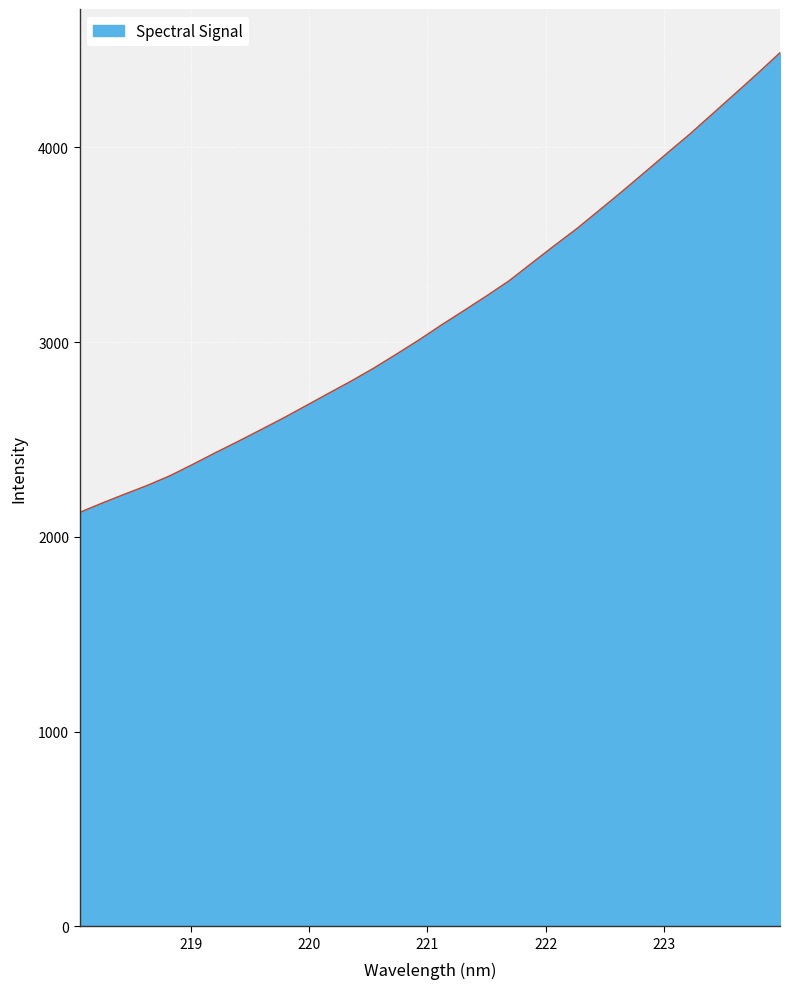

Reading left to right, what are all the values shown in this chart?

2125.3	2173.4	2219.5	2264.4	2313.9	2371.9	2431.6	2489.7	2549.2	2609.4	2672.6	2736.4	2799.2	2865.7	2937.4	3010.4	3087.8	3161.9	3237.2	3314.9	3405.6	3495.4	3583.1	3677.9	3773.5	3871.5	3970.6	4068.1	4171.7	4275.1	4379.4	4486.6